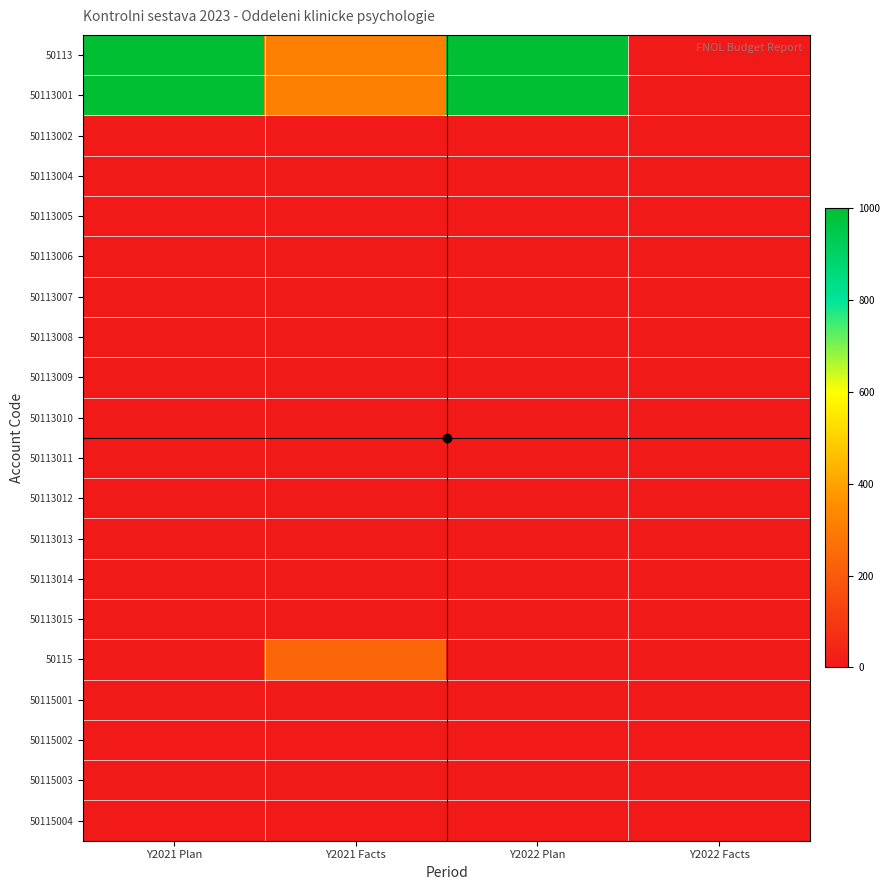

At how many categories does at least one series exceed 457?

2